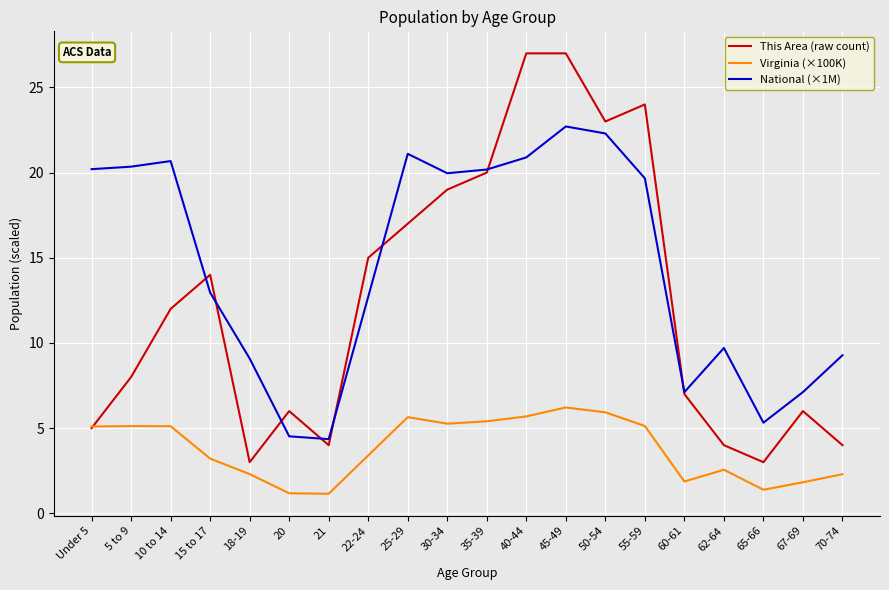

Rank the series at 50-54 from lowest to highest value.

Virginia (×100K), National (×1M), This Area (raw count)